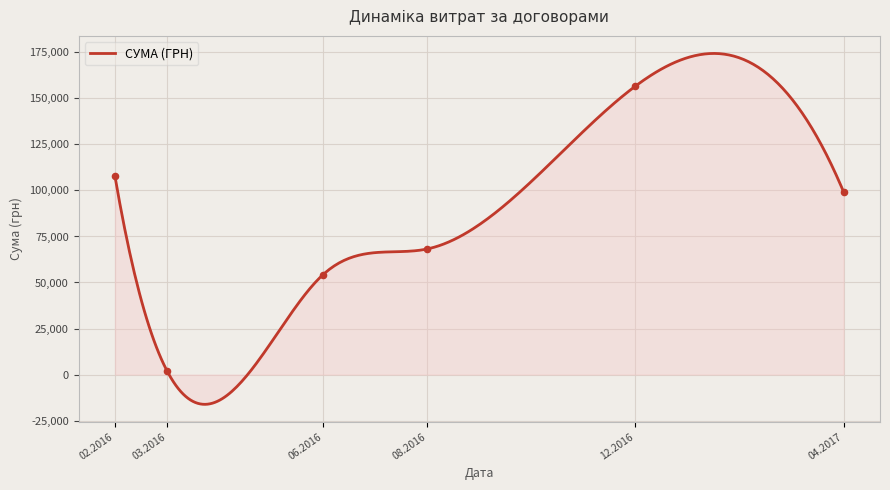

What is the change in value from 25.02.2016 to 08.06.2016?

+38660.2